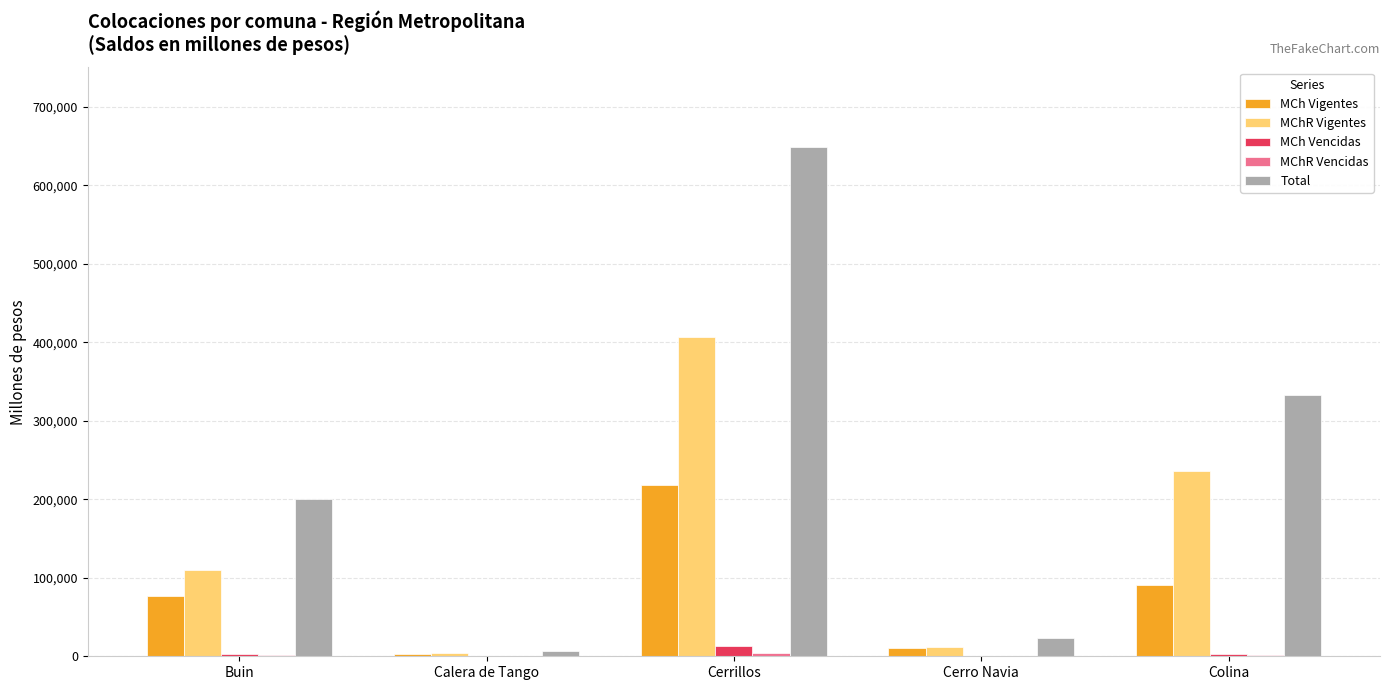

The value of MChR Vigentes at Buin is 110358.1. True or false?

True